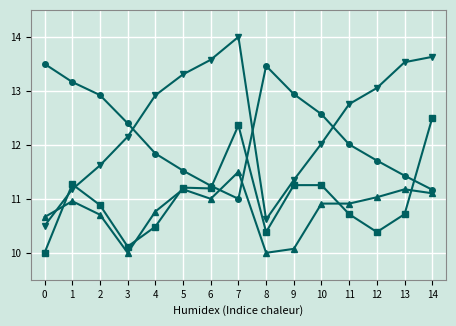

Which label corresponds to the largest value in the chart?

7